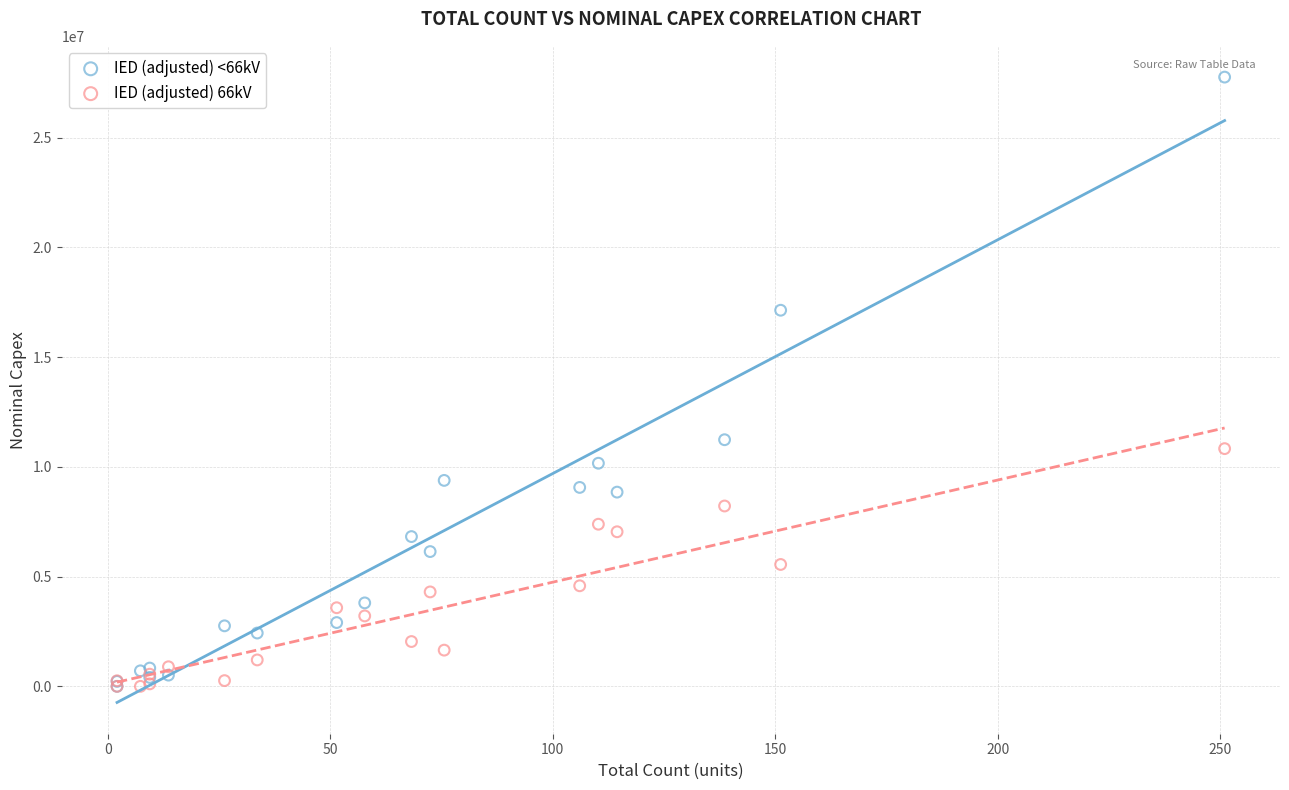

Across all series, what Y value is closest to 13877400?

11235304.9